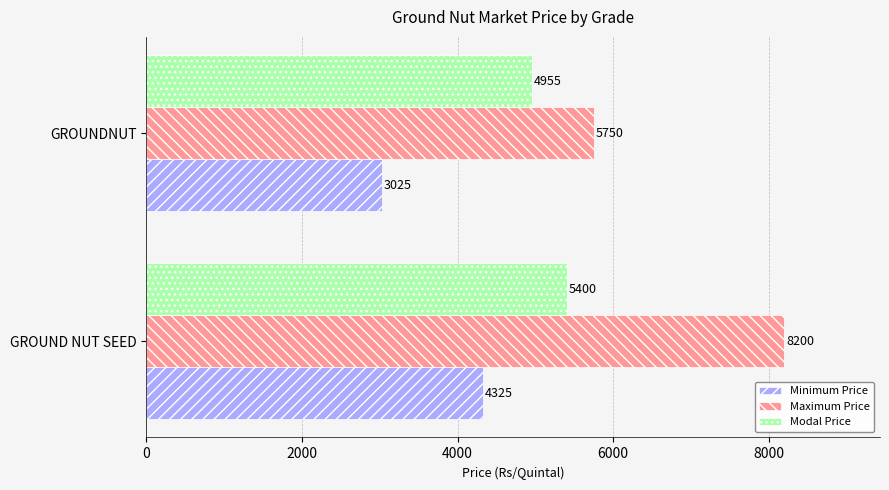

Between GROUND NUT SEED and GROUNDNUT, which series saw the biggest shift?

Maximum Price